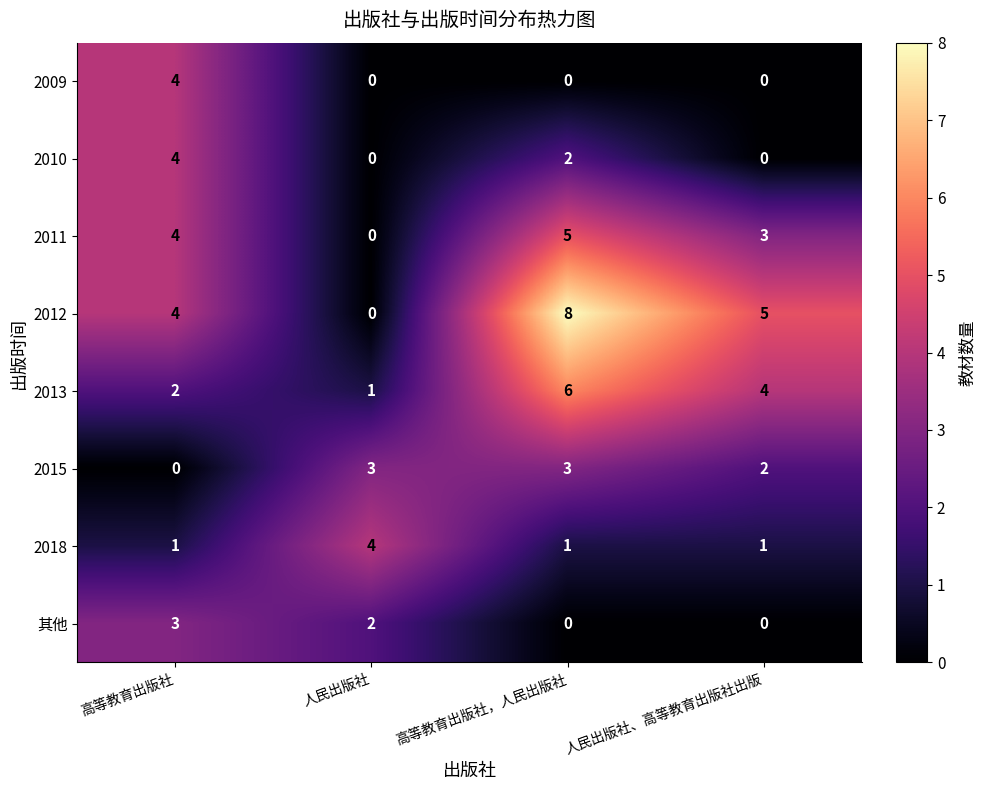

What value does the 2012 series have at 人民出版社、高等教育出版社出版?

5